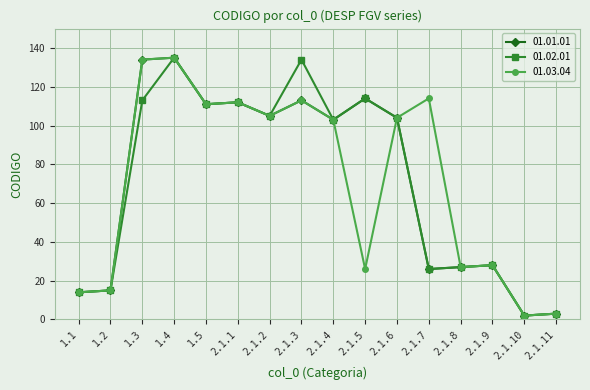

What is the label of the 10th point from the left?

2.1.5